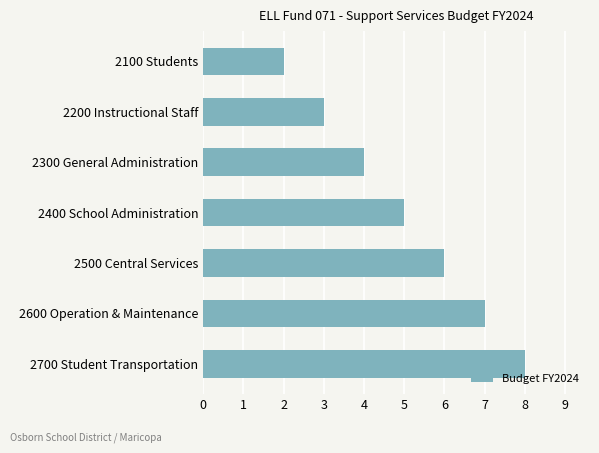

What is the difference between the maximum and second lowest values?

5